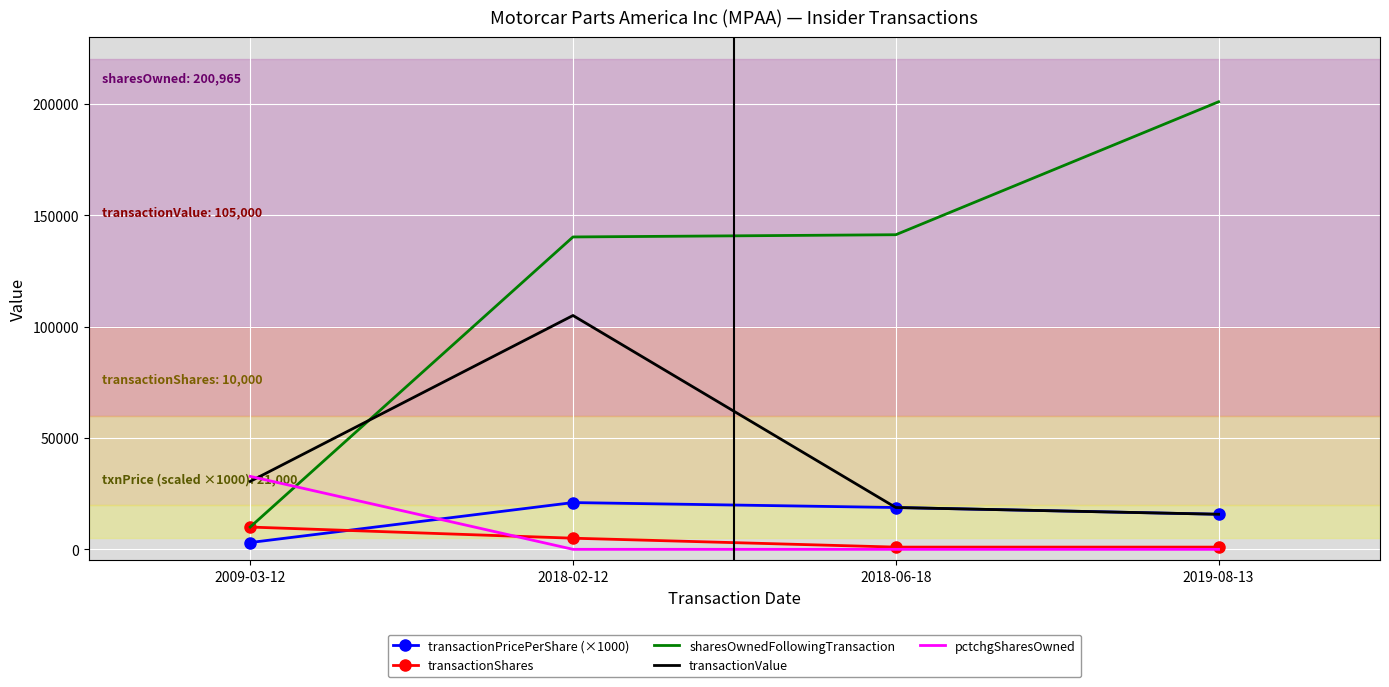

Read the pctchgSharesOwned value at 2019-08-13.

1